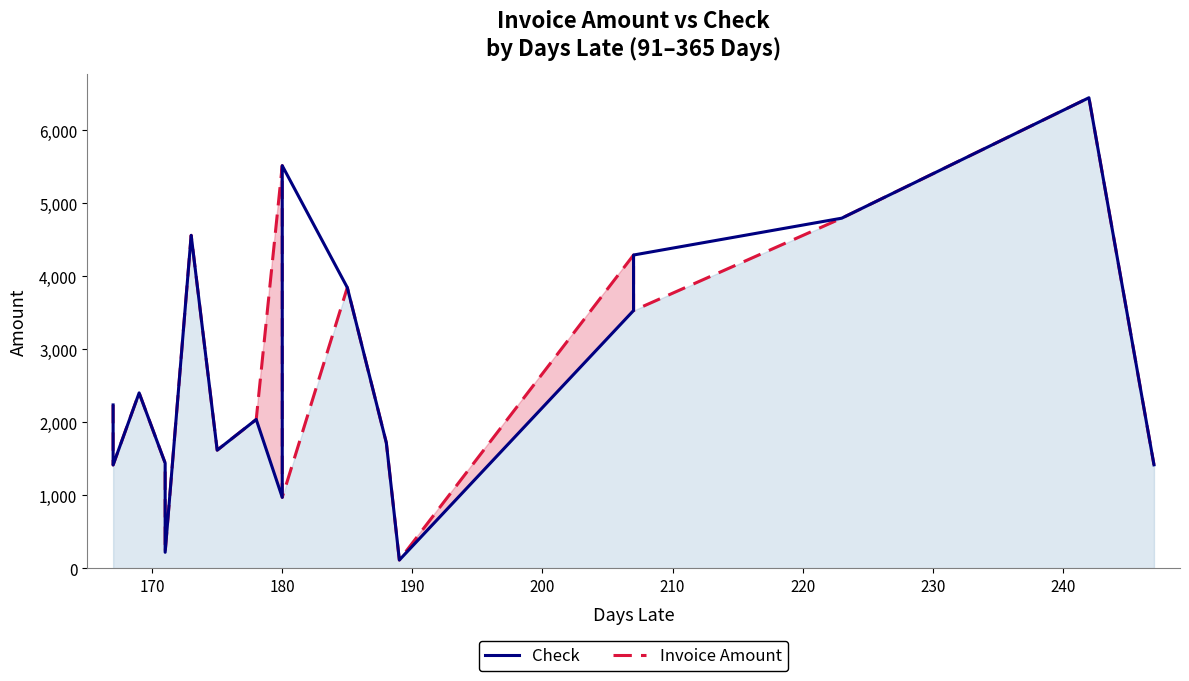

Which series has the largest range (max minus min)?

Invoice Amount